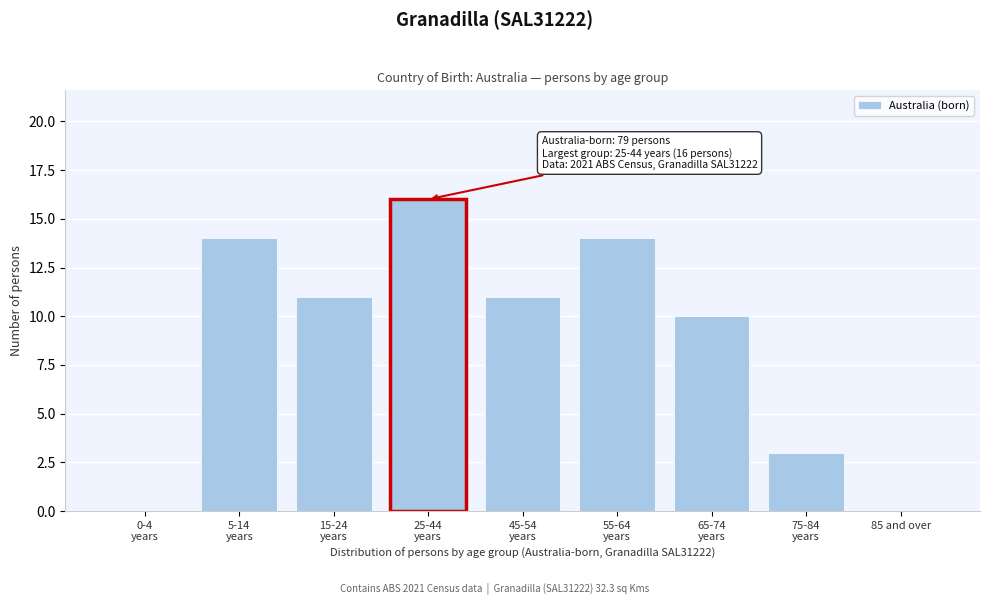

What is the sum of all values?

79